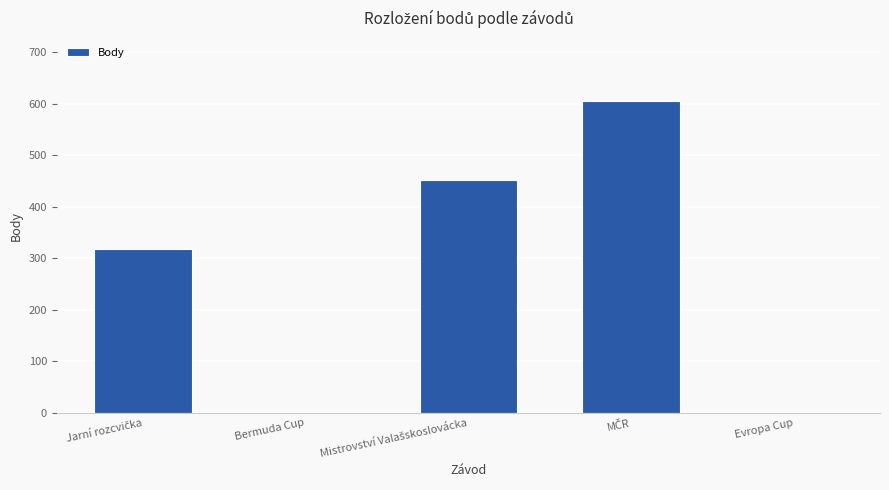

Reading left to right, what are all the values shown in this chart?

318	0	452	606	0